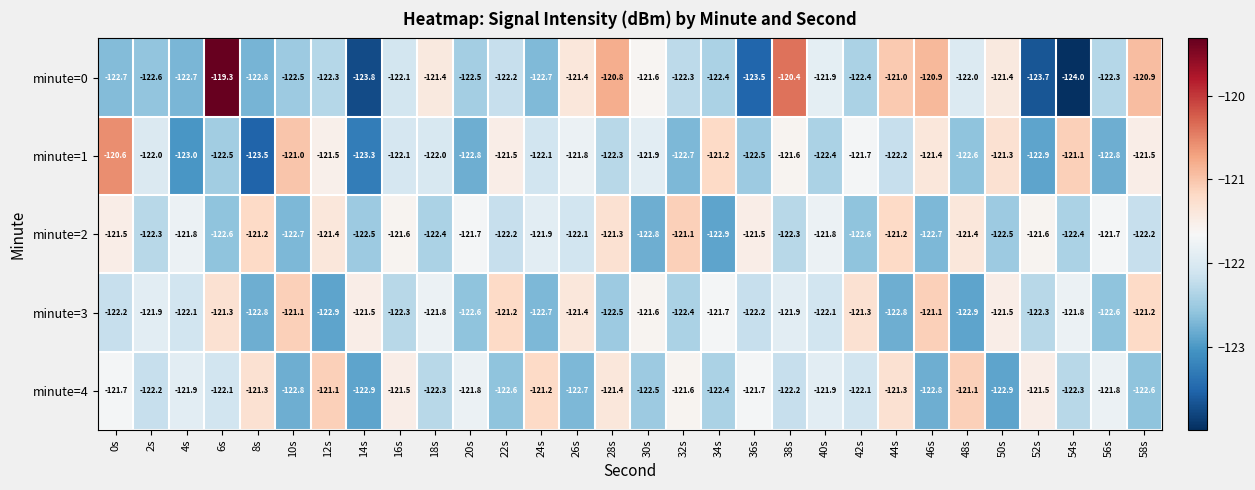

At how many categories does at least one series exceed -122?

30